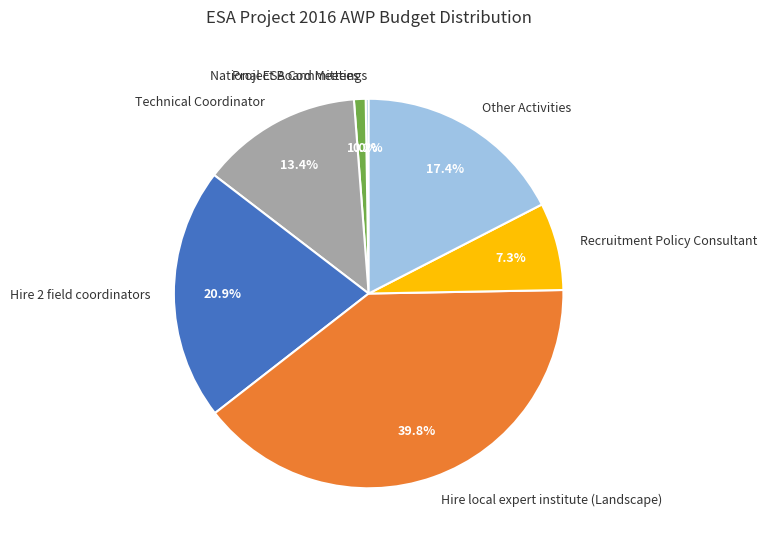

What percentage is the Hire 2 field coordinators slice, to the nearest percent?

21%